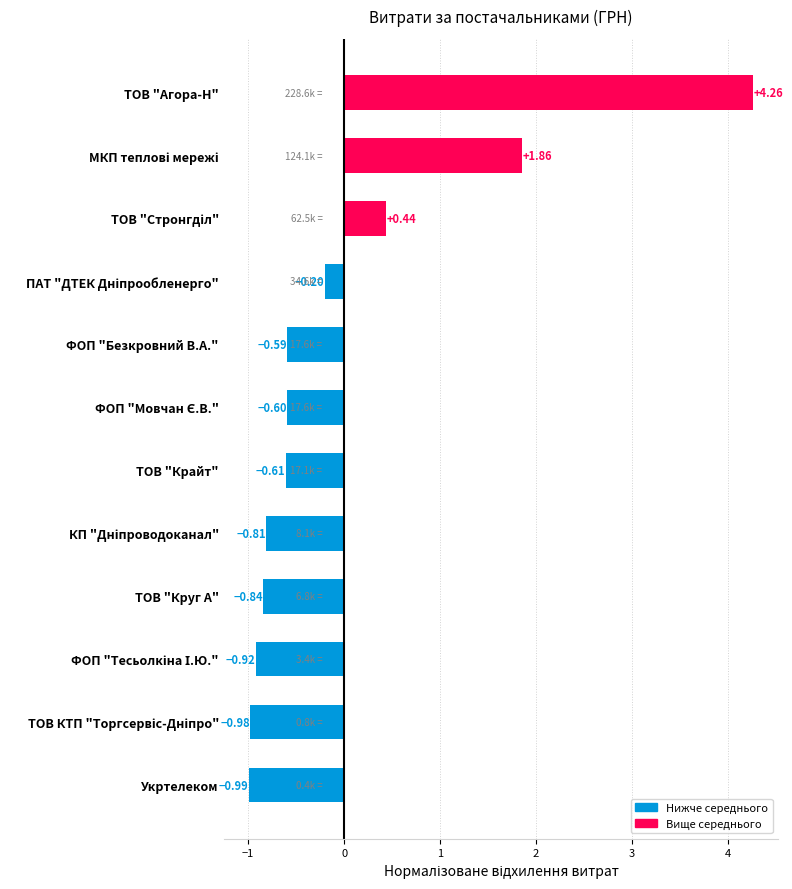

Which label corresponds to the largest value in the chart?

ТОВ "Агора-Н"